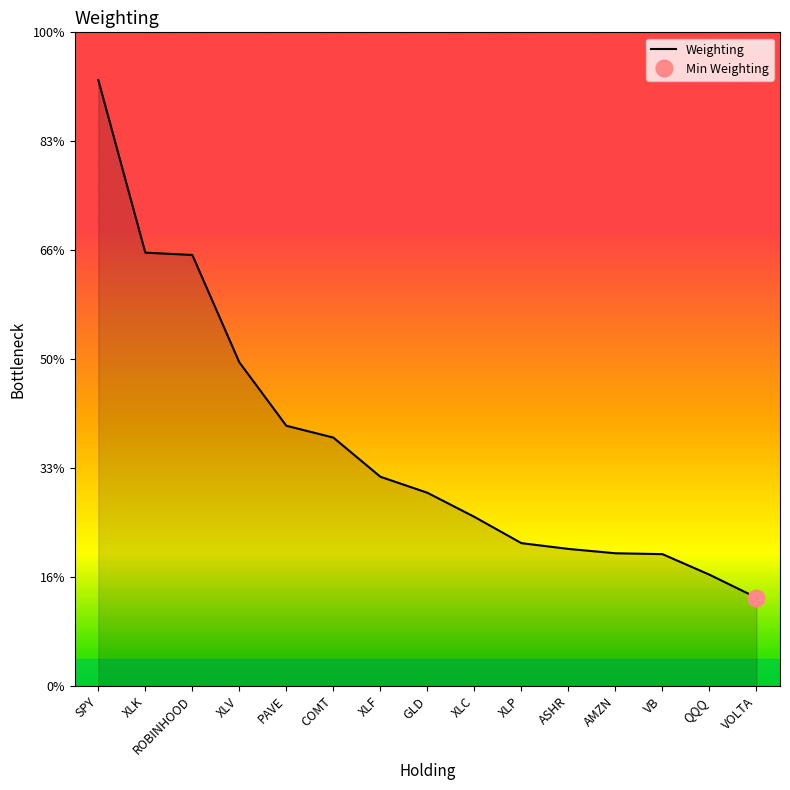

Reading right to left, what are all the values shown in this chart?

1.6	2.0	2.4	2.4	2.5	2.6	3.1	3.5	3.8	4.6	4.8	5.9	7.9	8.0	11.1